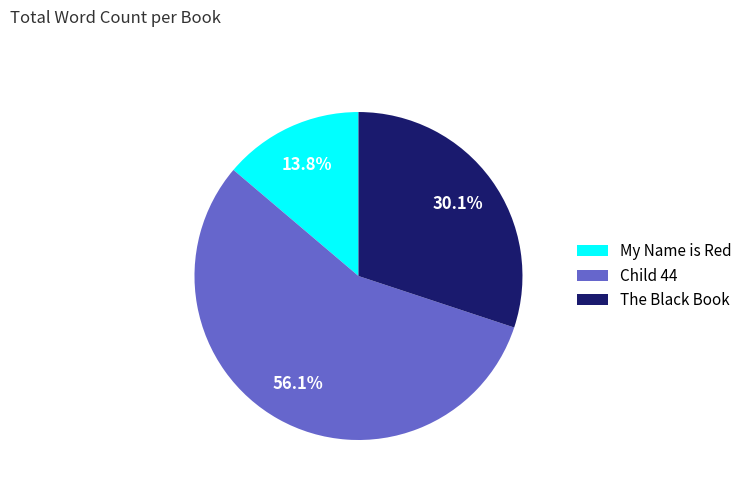

Is Child 44 the majority of the pie?

Yes